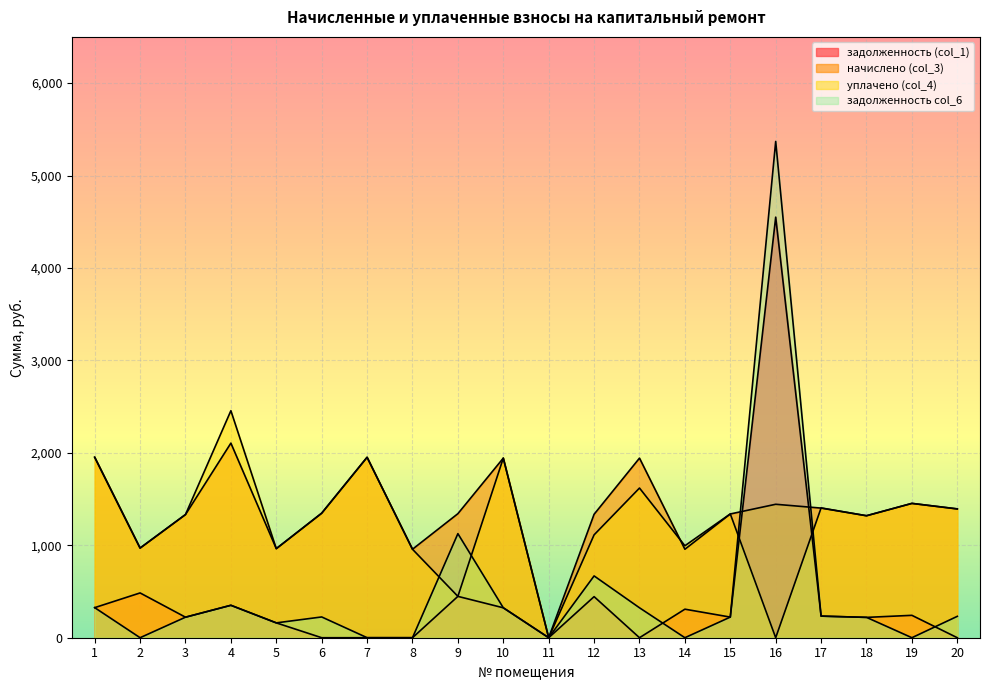

What is the maximum value shown in the chart?

5368.9